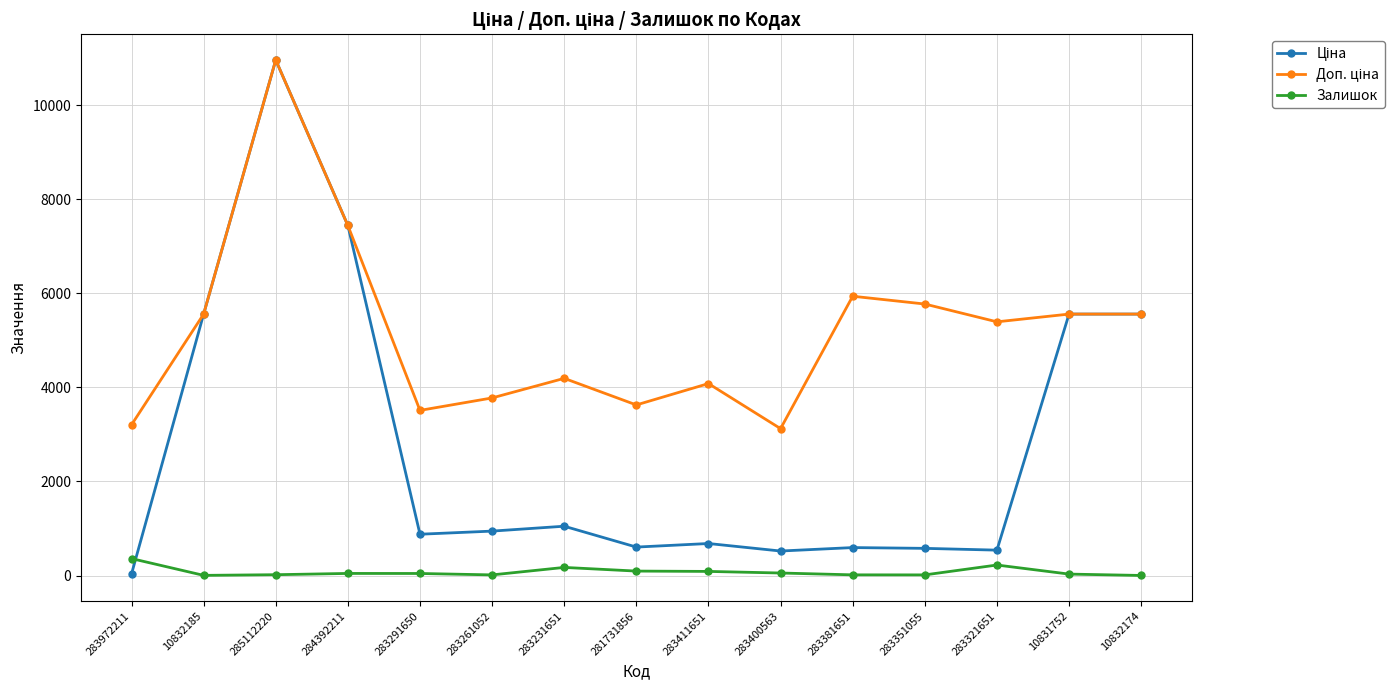

What is the label of the 15th point from the left?

10832174